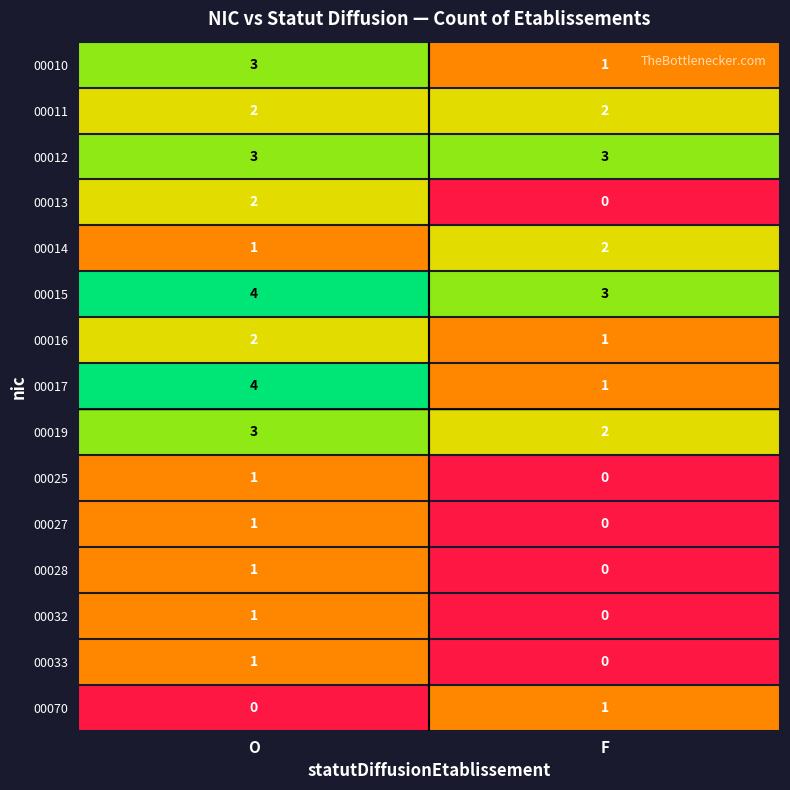

What is the total value across all series at O?

29